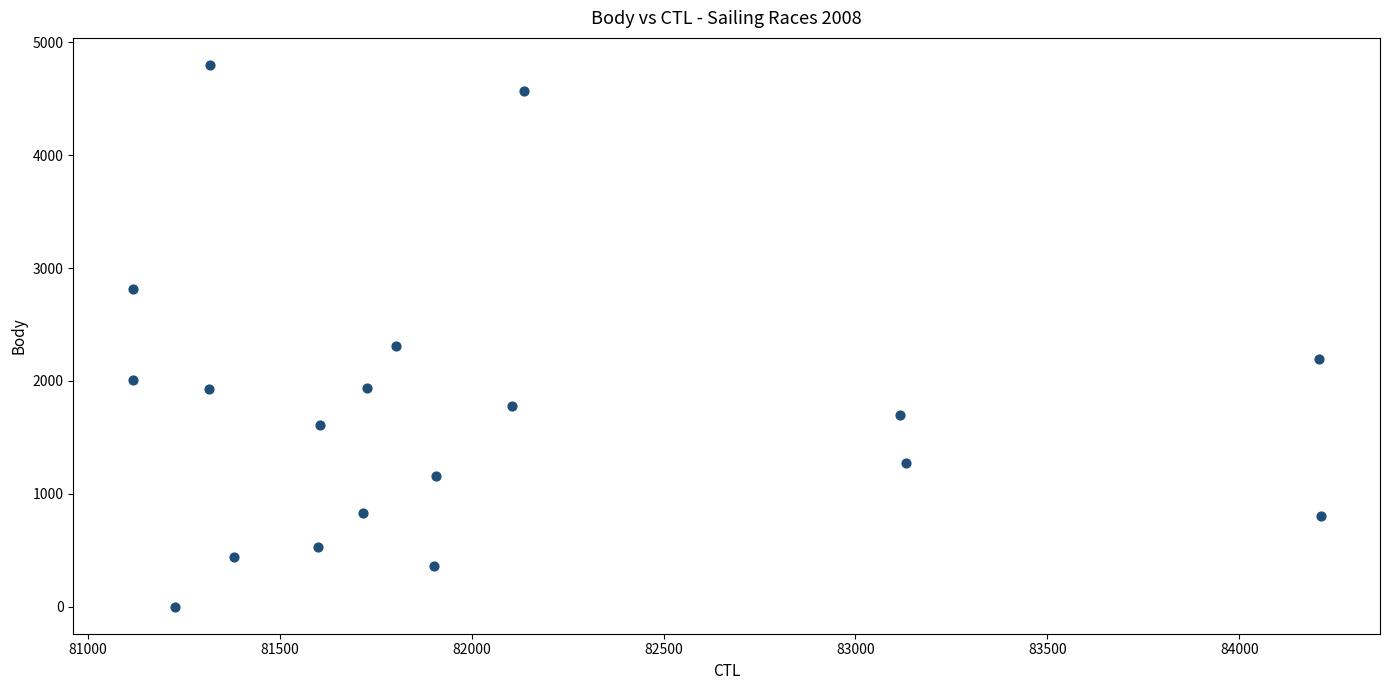

What Y value in the scatter plot is closest to 2400?

2312